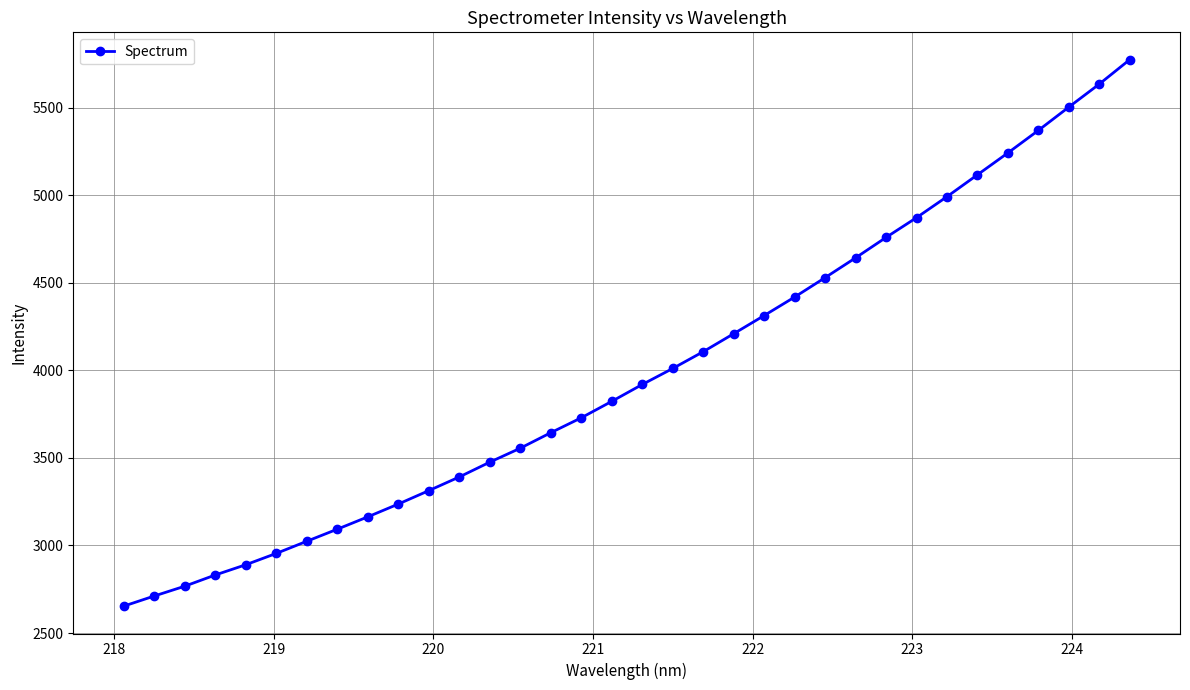

What is the value of the 17th point from the left?

3822.8